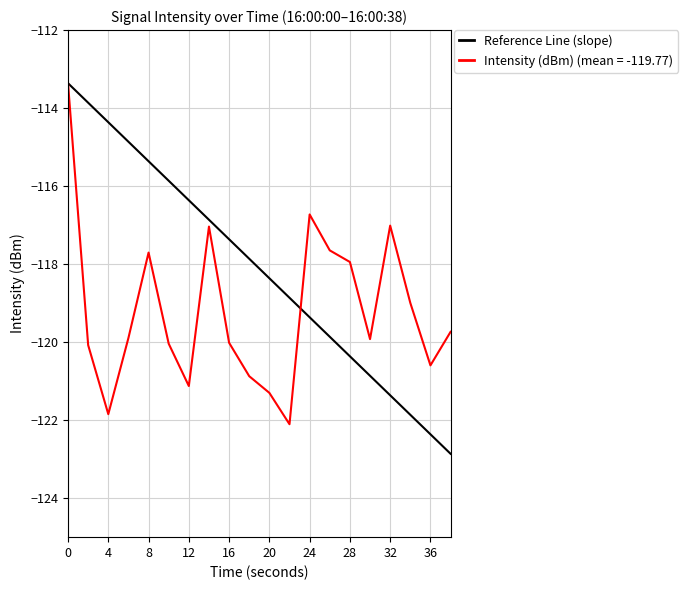

Which series has the largest total across all categories?

Reference Line (slope)